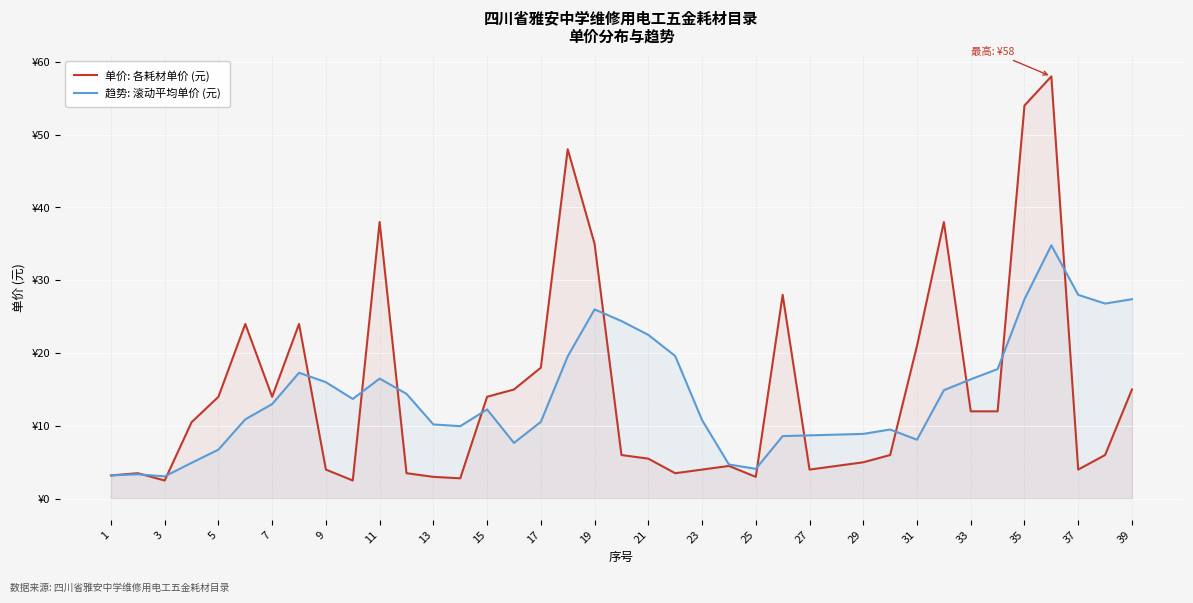

How many lines are shown in the chart?

2